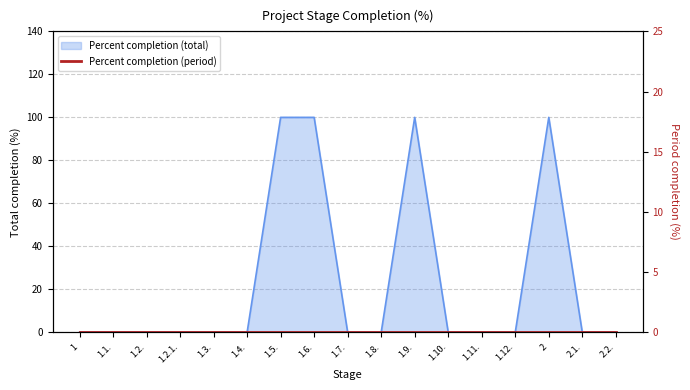

How many values are above zero?

4